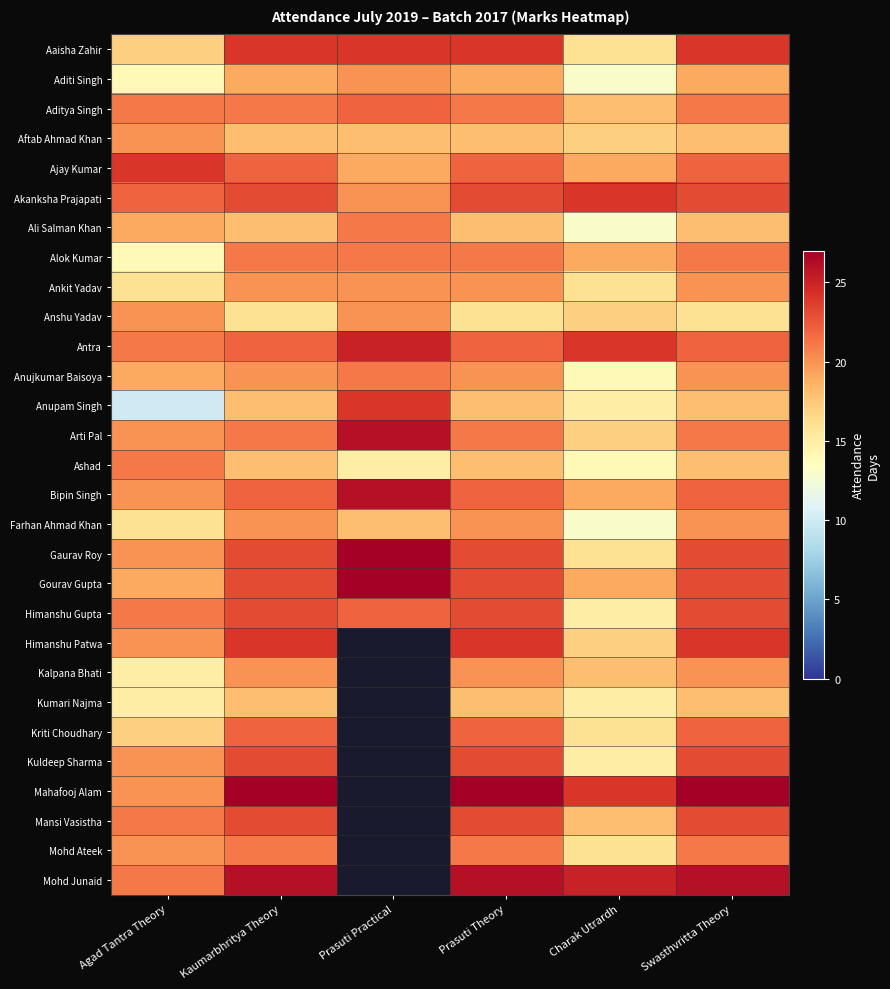

Between Prasuti Practical and Prasuti Theory, which series saw the biggest shift?

Mahafooj Alam